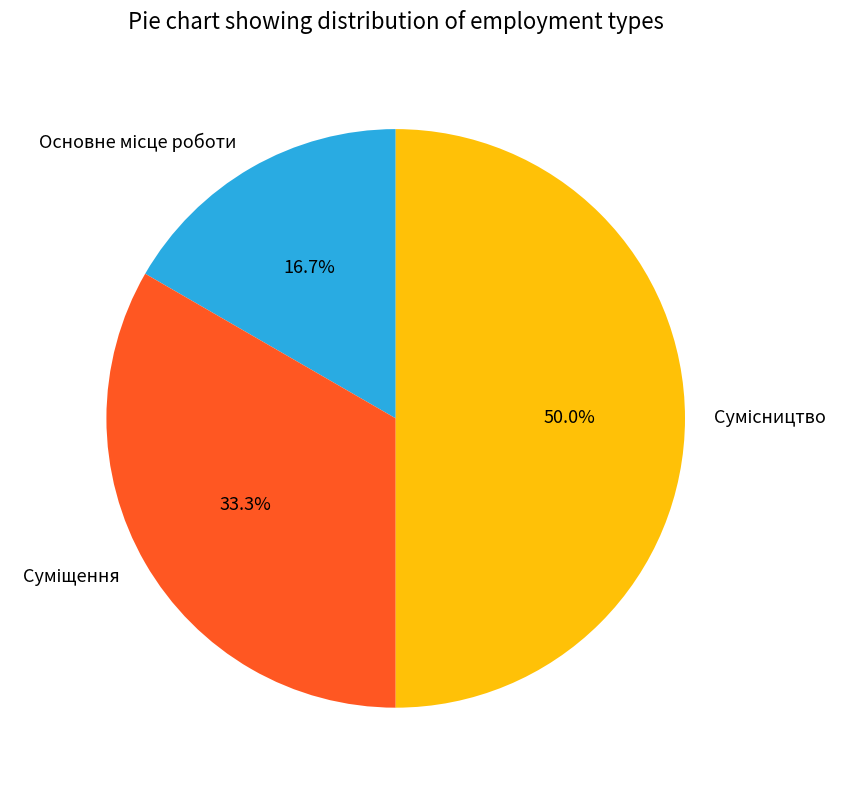

To the nearest percent, what is the difference between the largest and smallest slice percentages?

33%